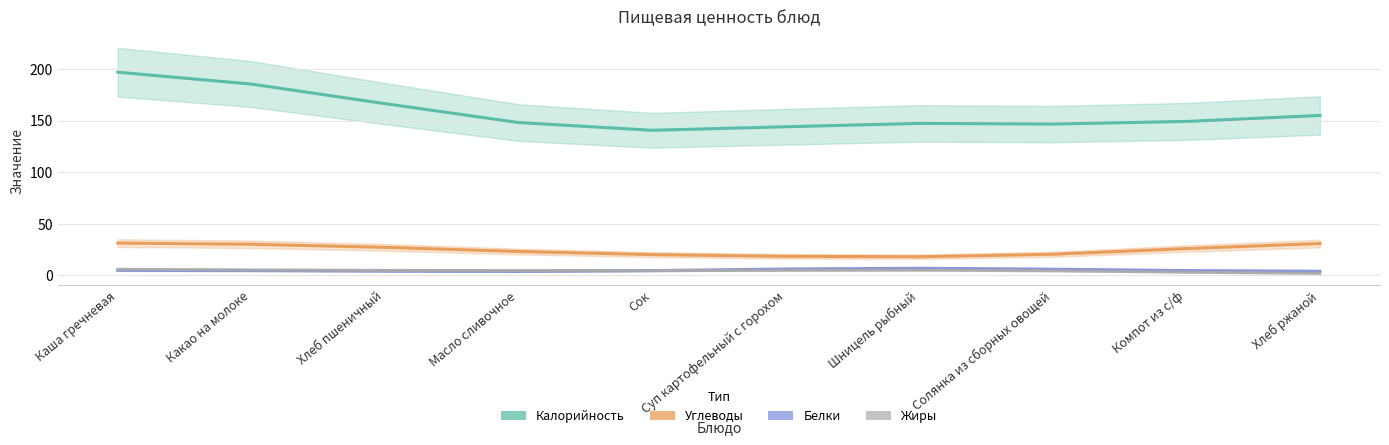

True or false: Калорийность has a value of 140.6 at Сок.

True